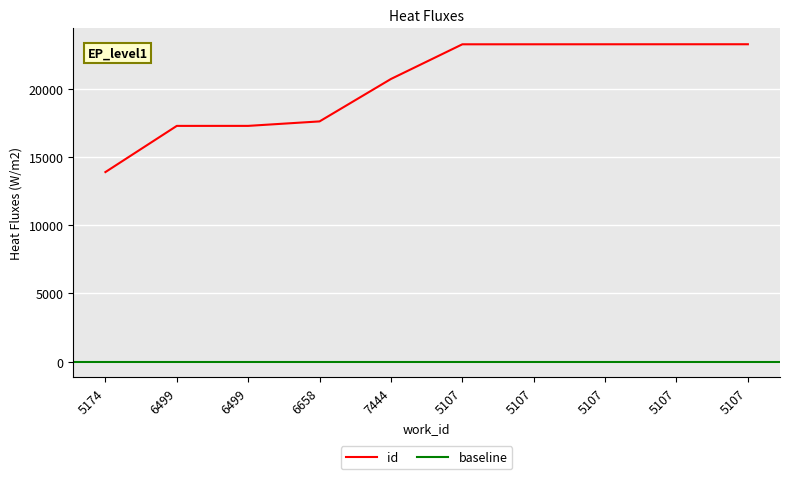

Reading right to left, transcribe all the data shown in this chart.

5107=23282	5107=23281	5107=23280	5107=23279	5107=23278	7444=20734	6658=17622	6499=17294	6499=17293	5174=13905